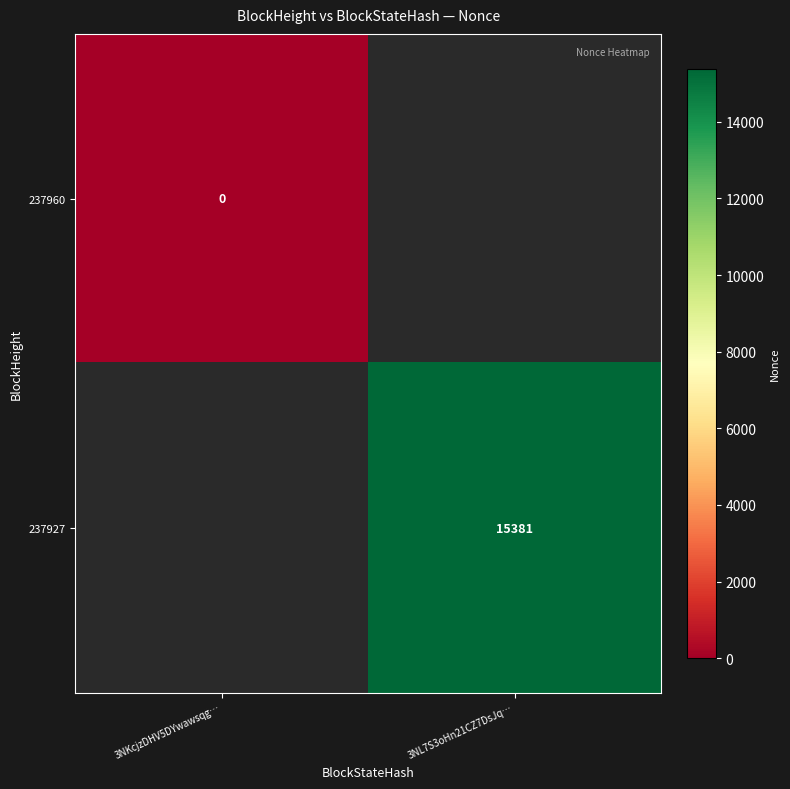

At how many categories does at least one series exceed 13900?

1